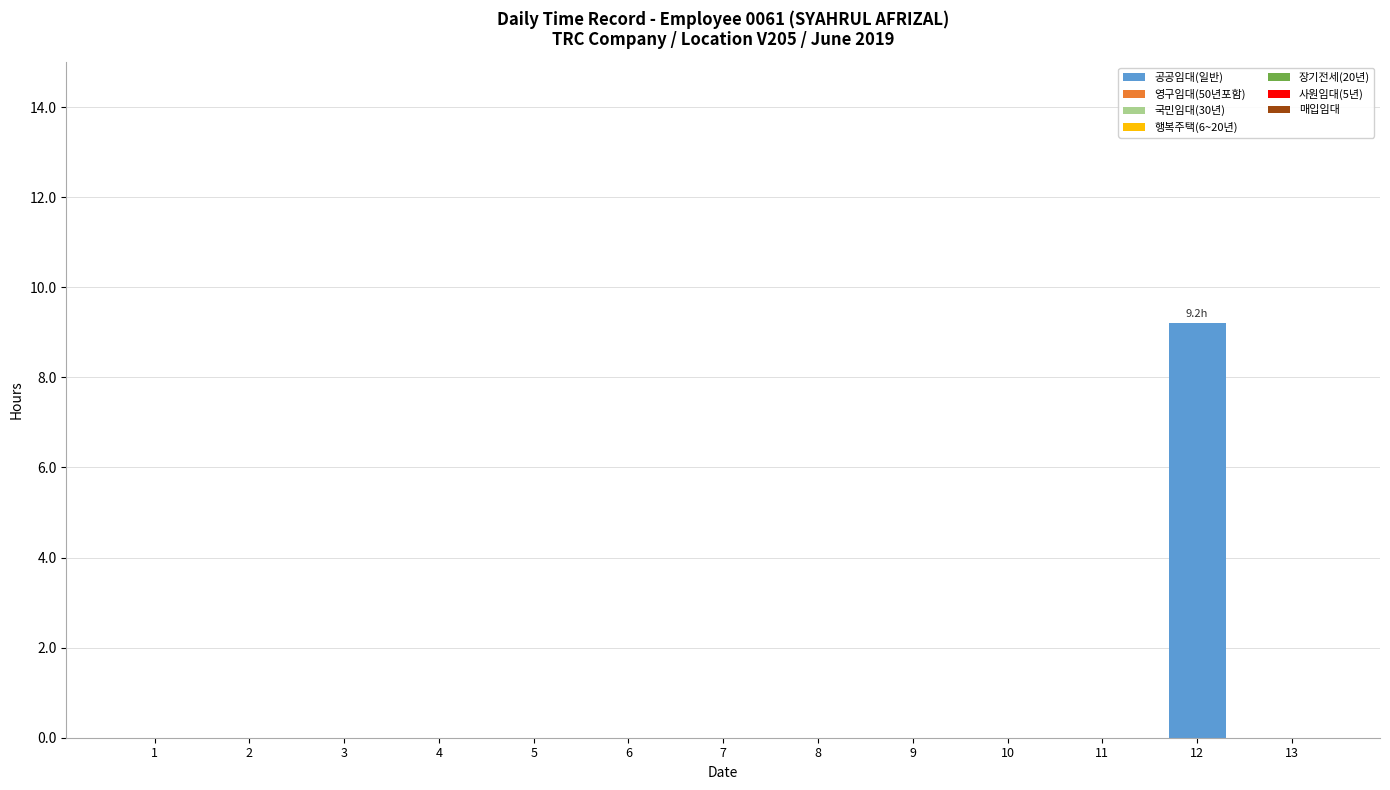

What is the maximum value shown in the chart?

9.2